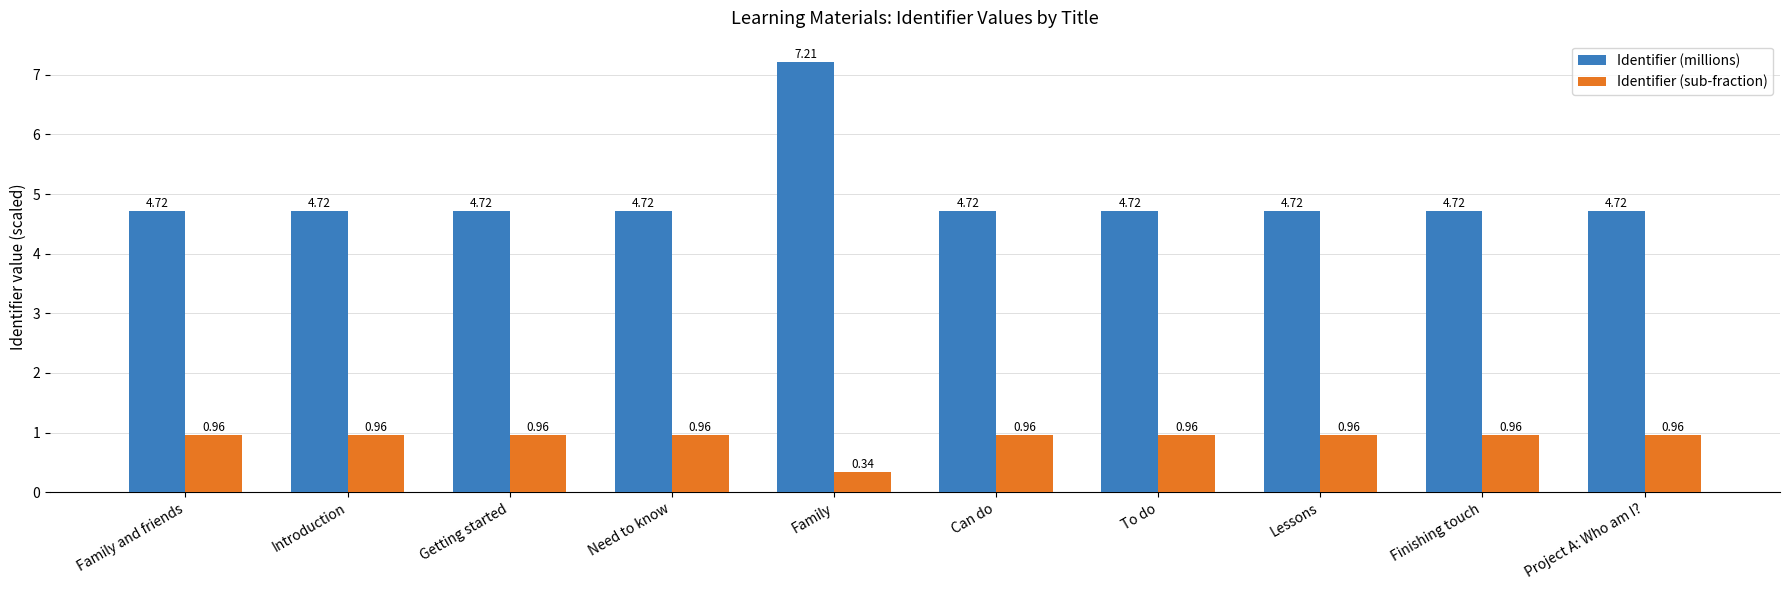

What is the label of the 4th bar from the left?

Need to know